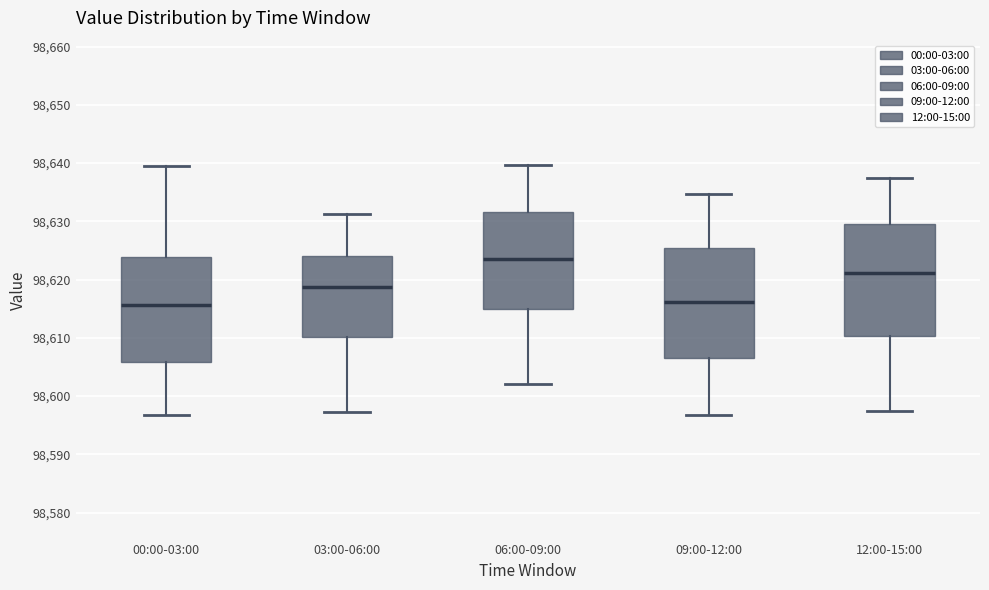

Reading left to right, read every box against the y-axis: the position of its median line, the range the box covers, and the ends of its whiskers. The values are not printed on the chart, so give them approximately, as read against the axis.

00:00-03:00: median 98616, box 98606 to 98624, whiskers 98597 to 98639
03:00-06:00: median 98619, box 98610 to 98624, whiskers 98597 to 98631
06:00-09:00: median 98623, box 98615 to 98632, whiskers 98602 to 98640
09:00-12:00: median 98616, box 98607 to 98625, whiskers 98597 to 98635
12:00-15:00: median 98621, box 98610 to 98629, whiskers 98597 to 98637